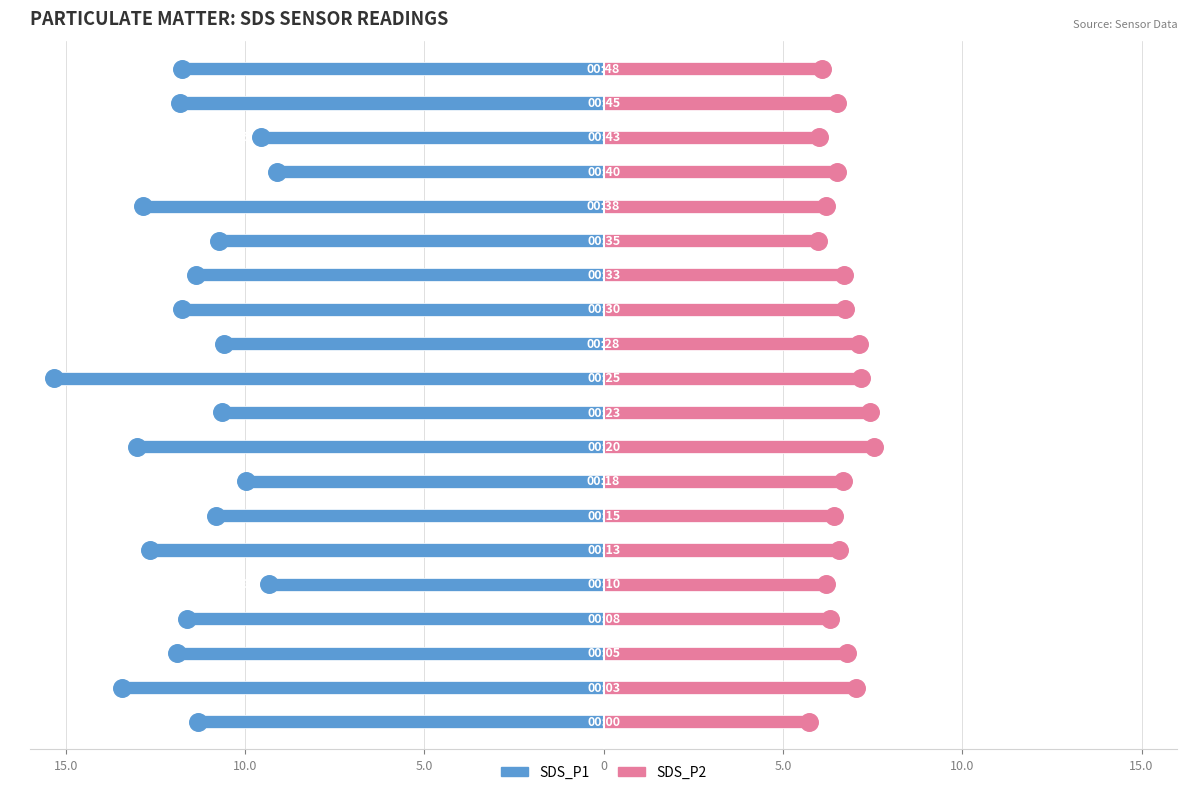

Which series reaches the maximum Y coordinate?

SDS_P2